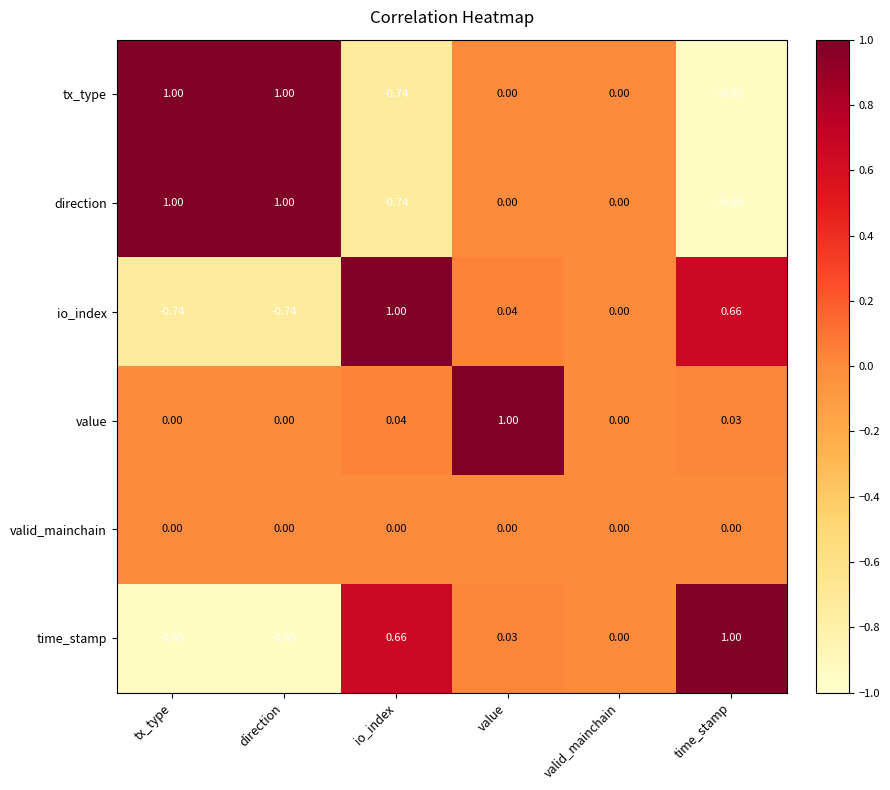

Which series has the largest total across all categories?

value